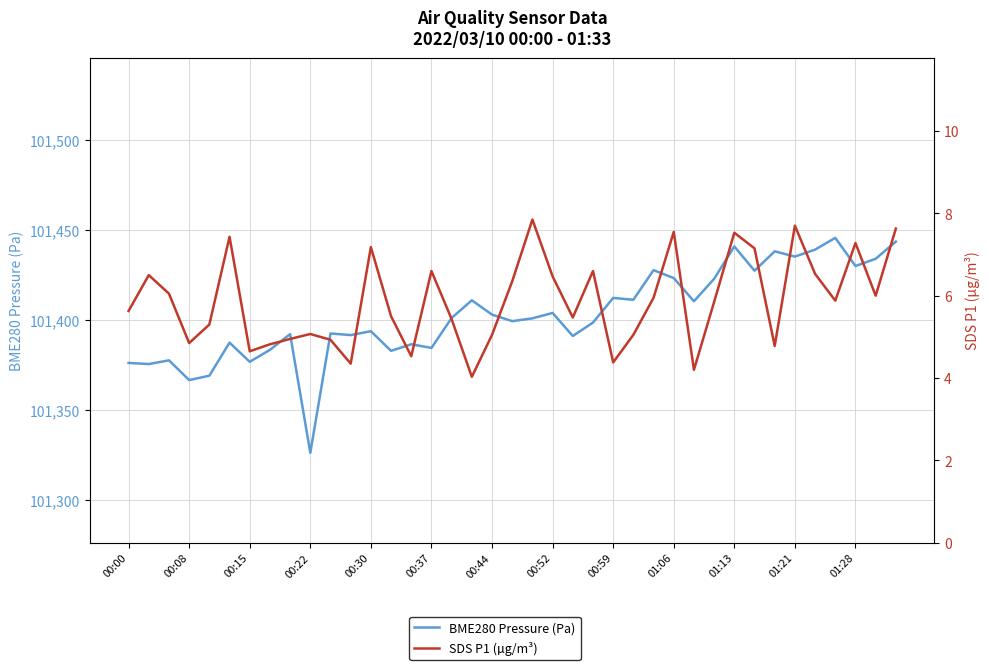

At which category is the sum across all series the highest?

35